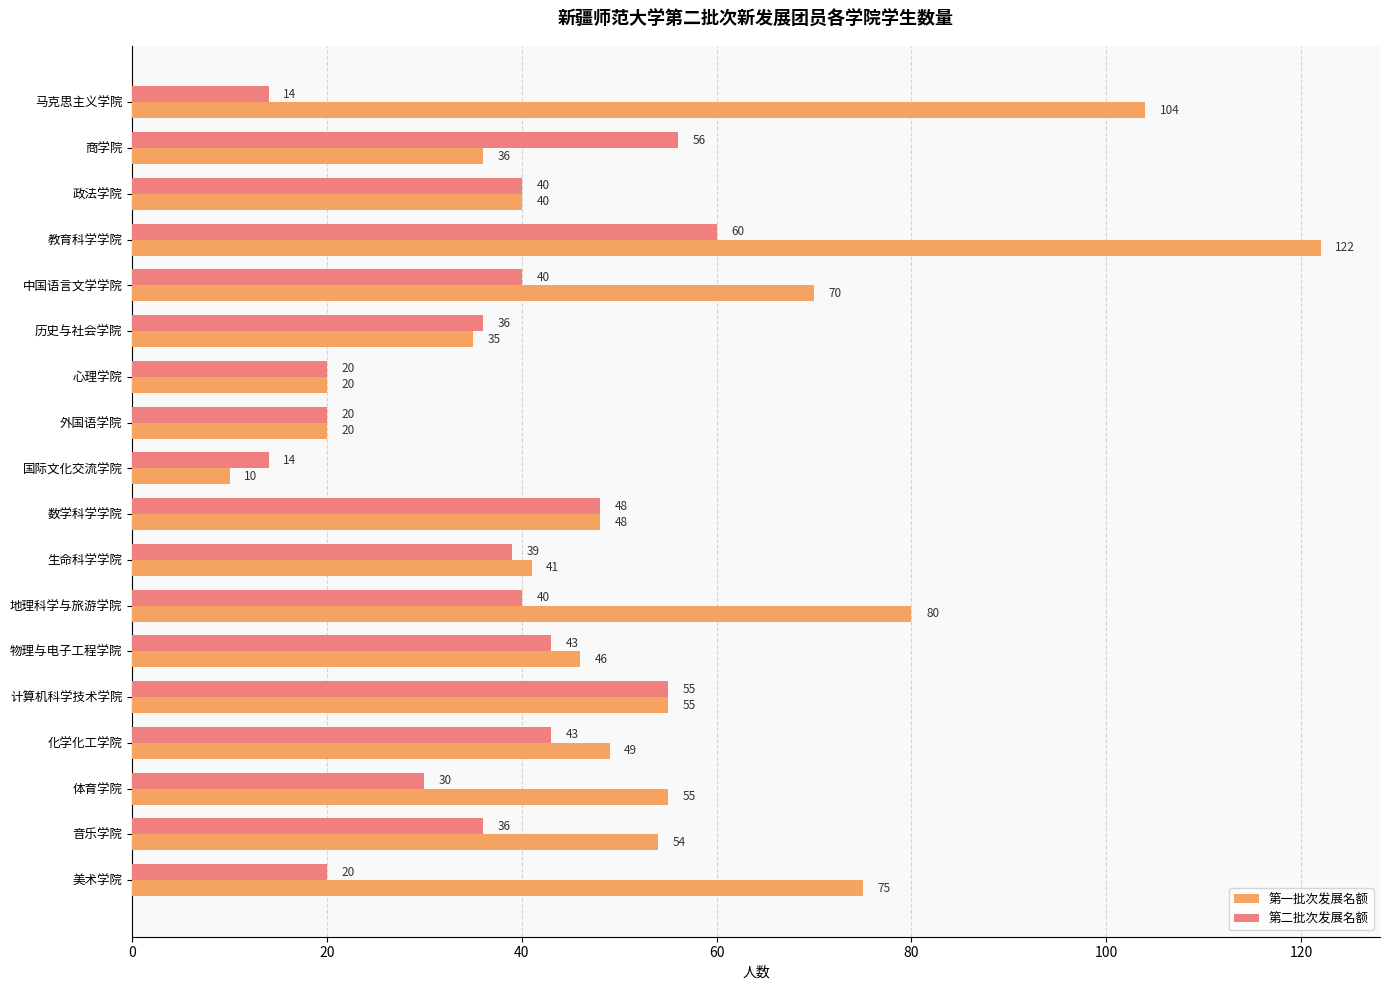

Which category has the lowest value in the 第一批次发展名额 series?

国际文化交流学院